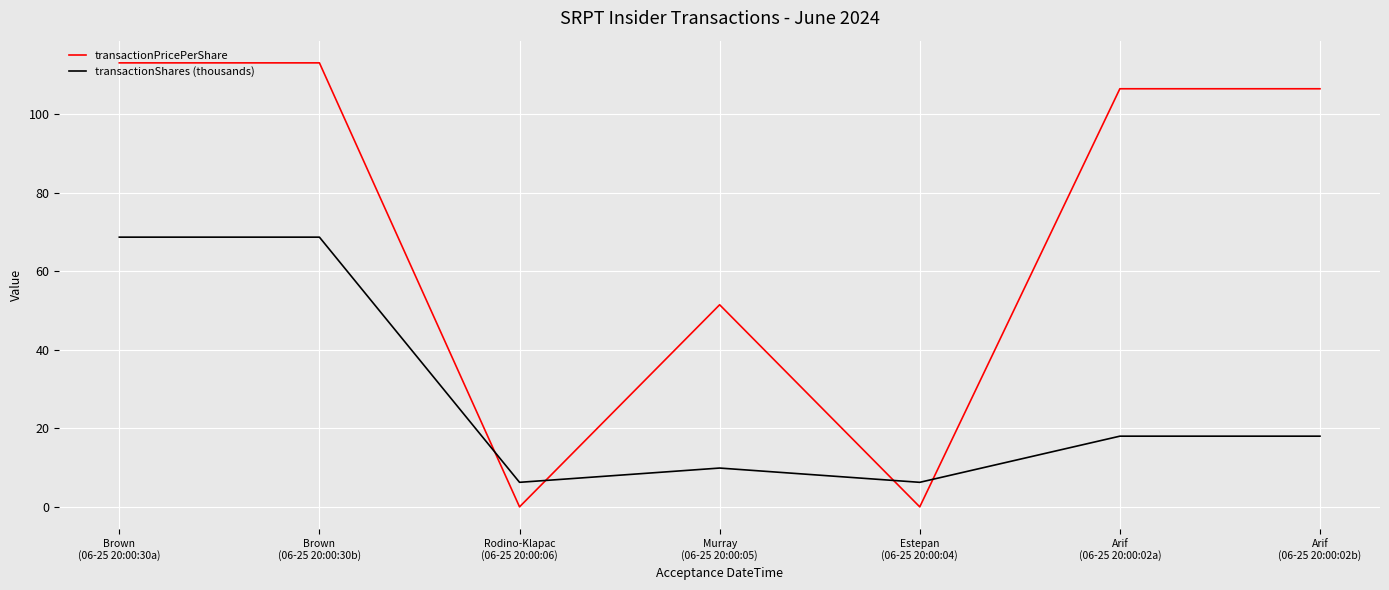

Read the transactionPricePerShare value at Brown
(06-25 20:00:30b).

113.1